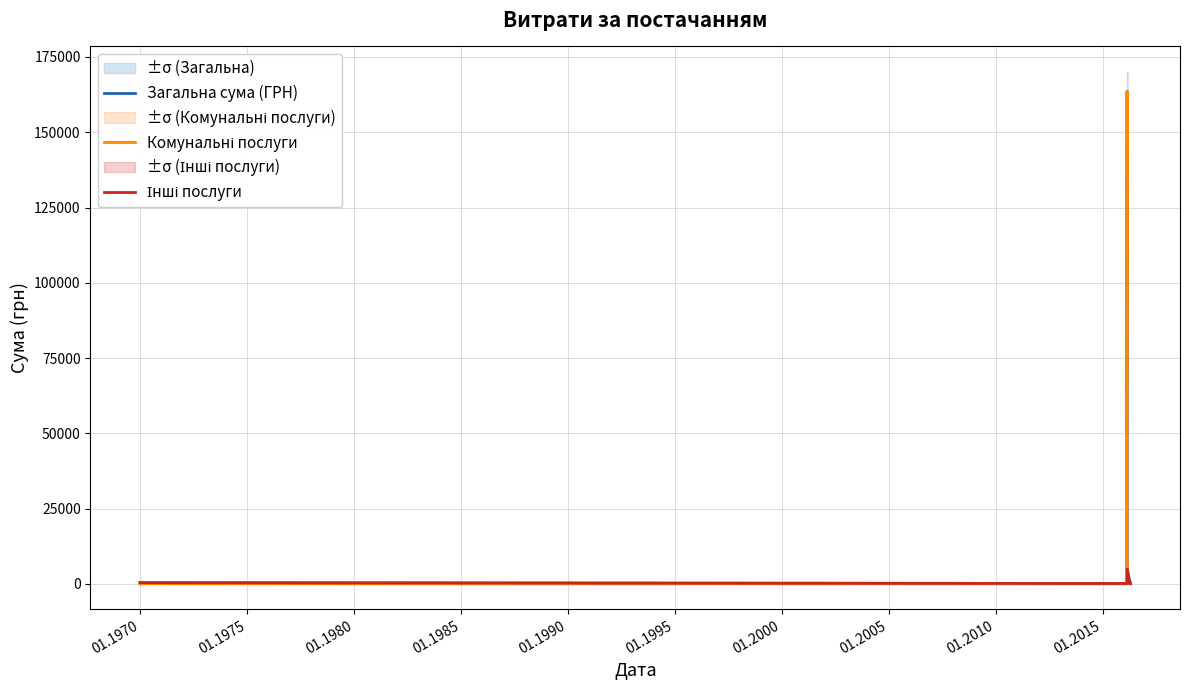

What is the difference between the maximum and minimum values in the Комунальні послуги series?

163539.9